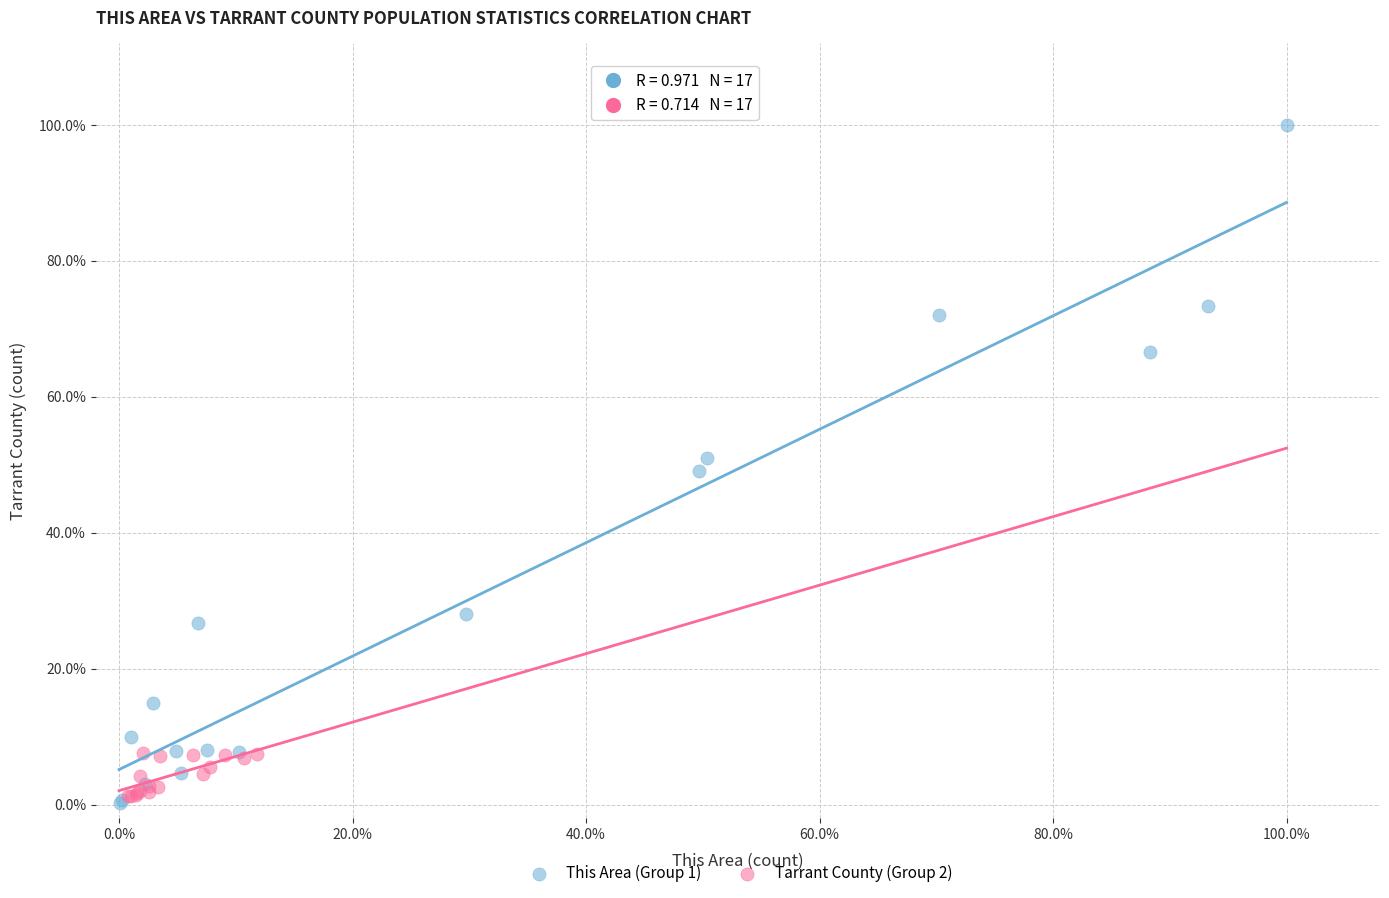

What are all the series names shown in the legend?

This Area (Group 1), Tarrant County (Group 2)